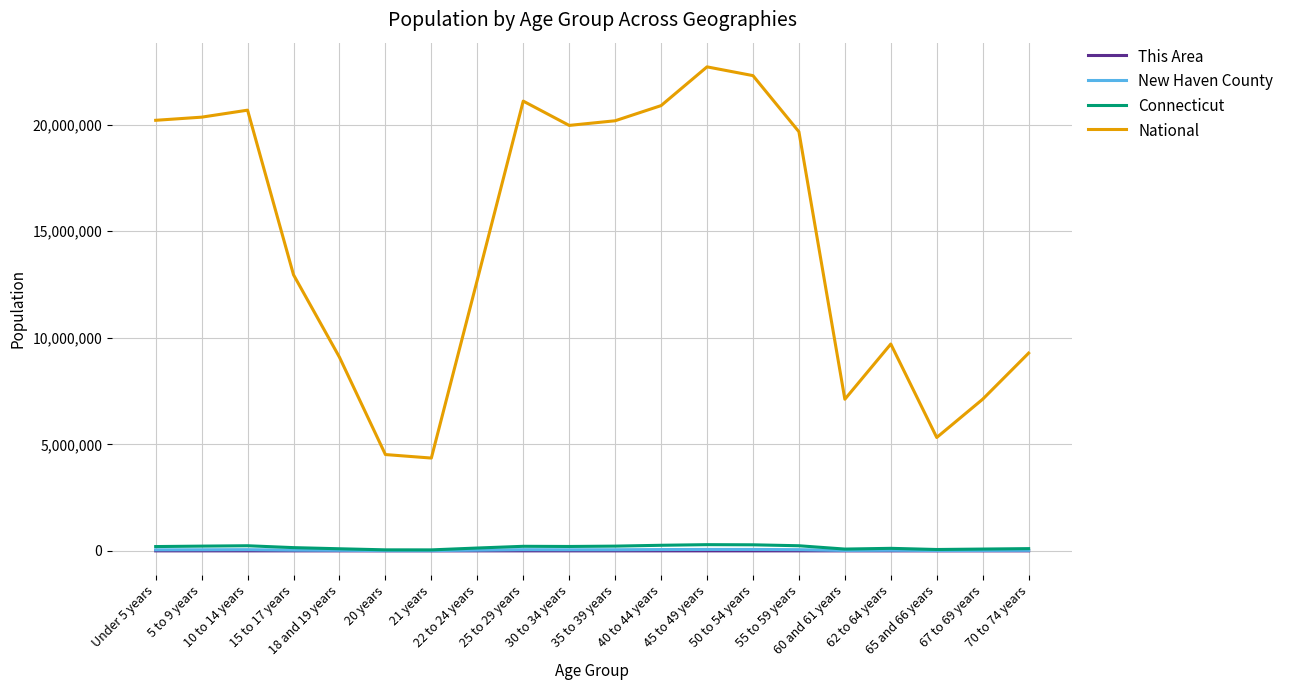

Read the Connecticut value at 70 to 74 years, to the nearest 100.

105700